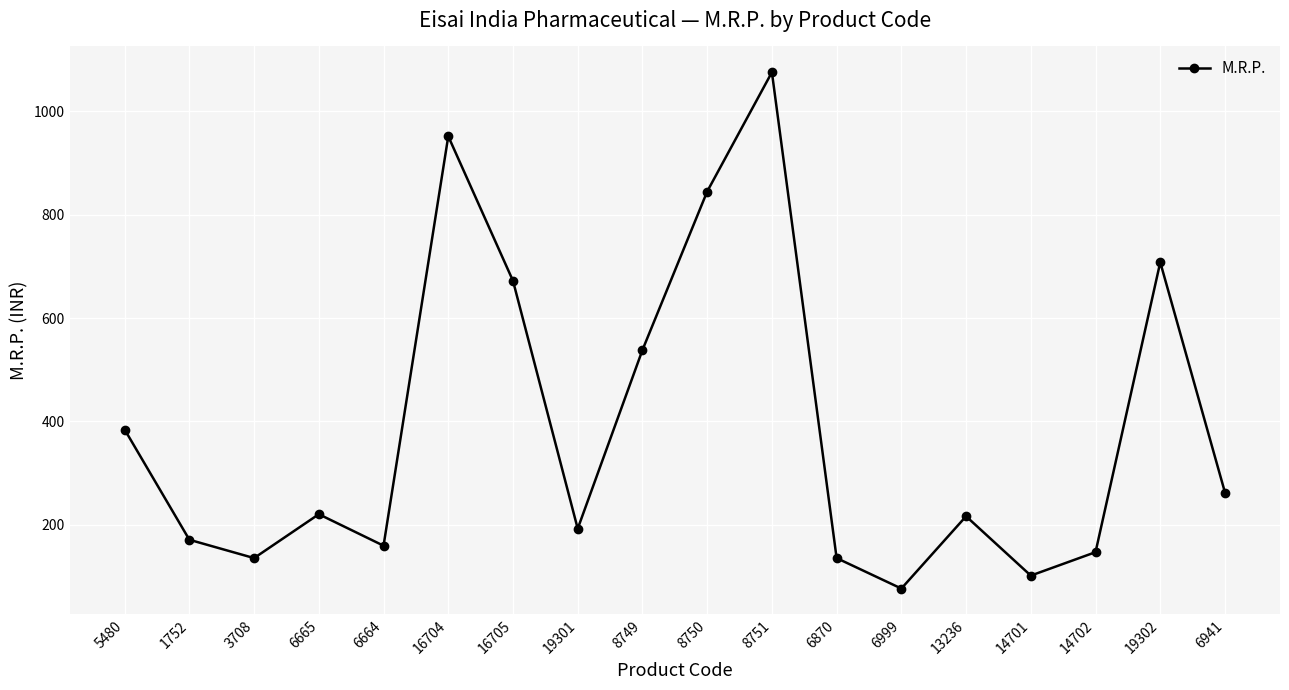

The value at 19301 is 98.6. True or false?

False